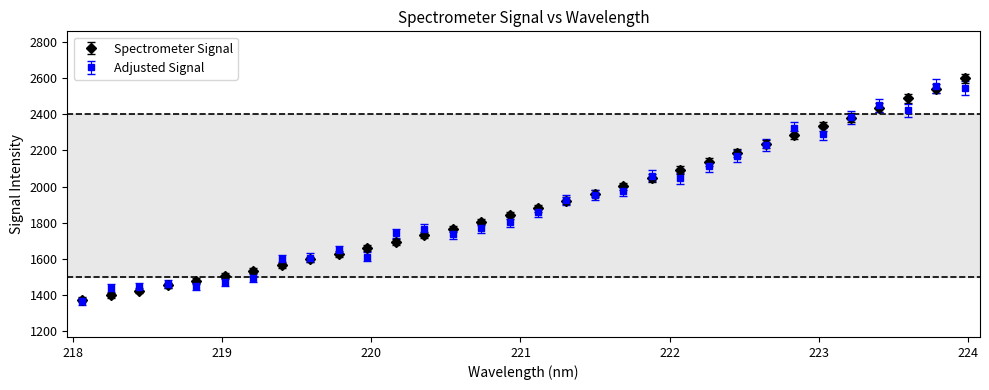

Which series has the widest spread of values?

Spectrometer Signal